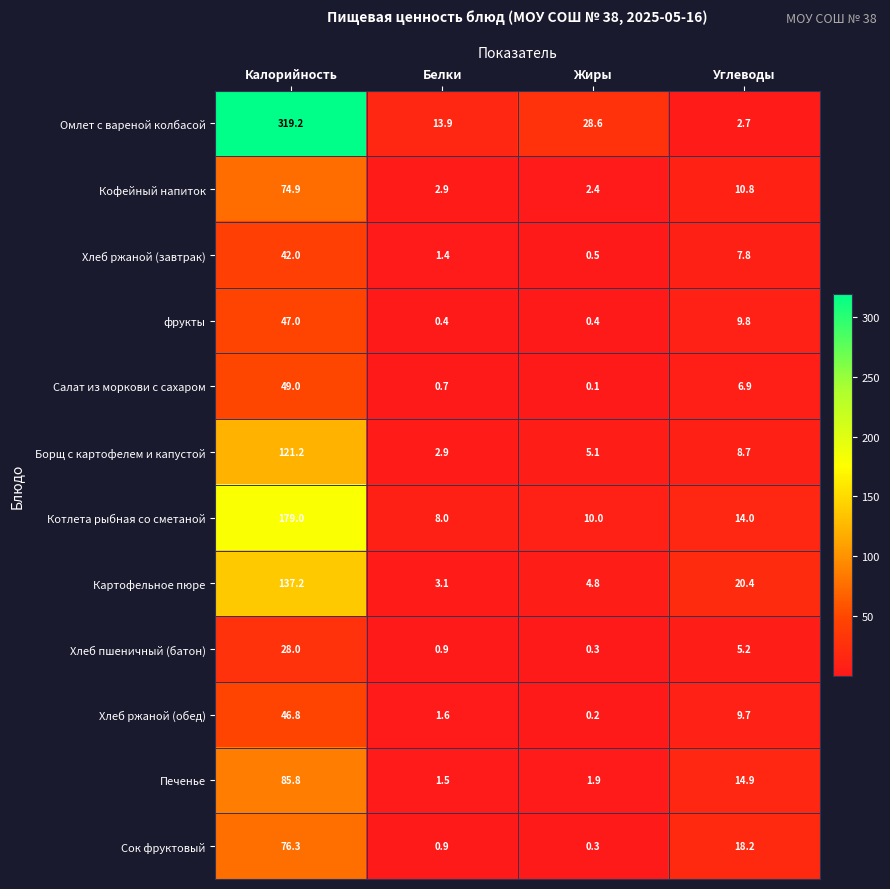

Which category has the highest value in the Хлеб пшеничный (батон) series?

Калорийность